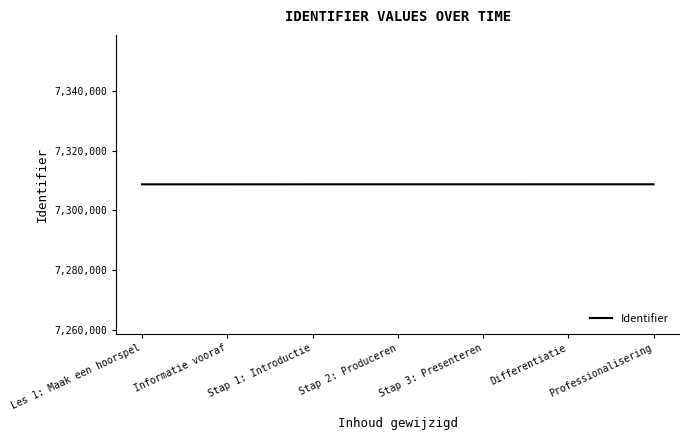

What is the sum of the values at Stap 3: Presenteren and Les 1: Maak een hoorspel?

14617476